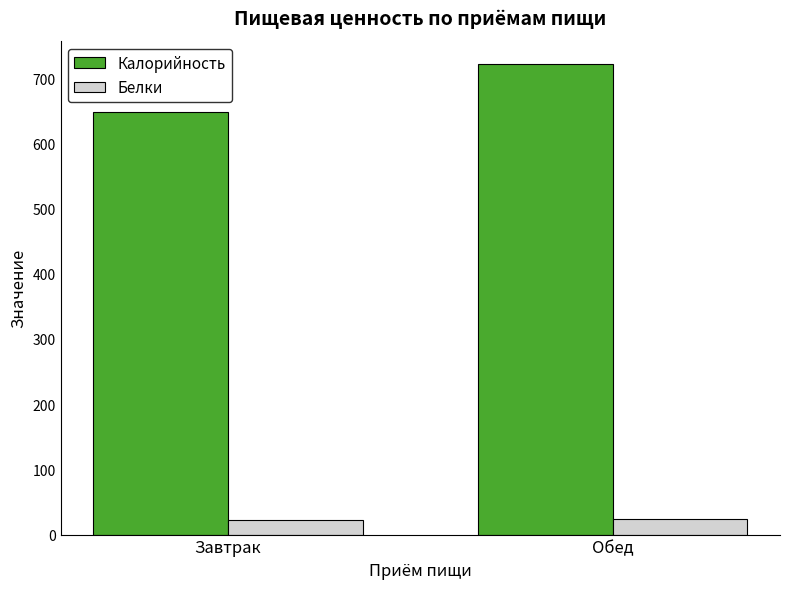

The value of Белки at Обед is 24.0. True or false?

True